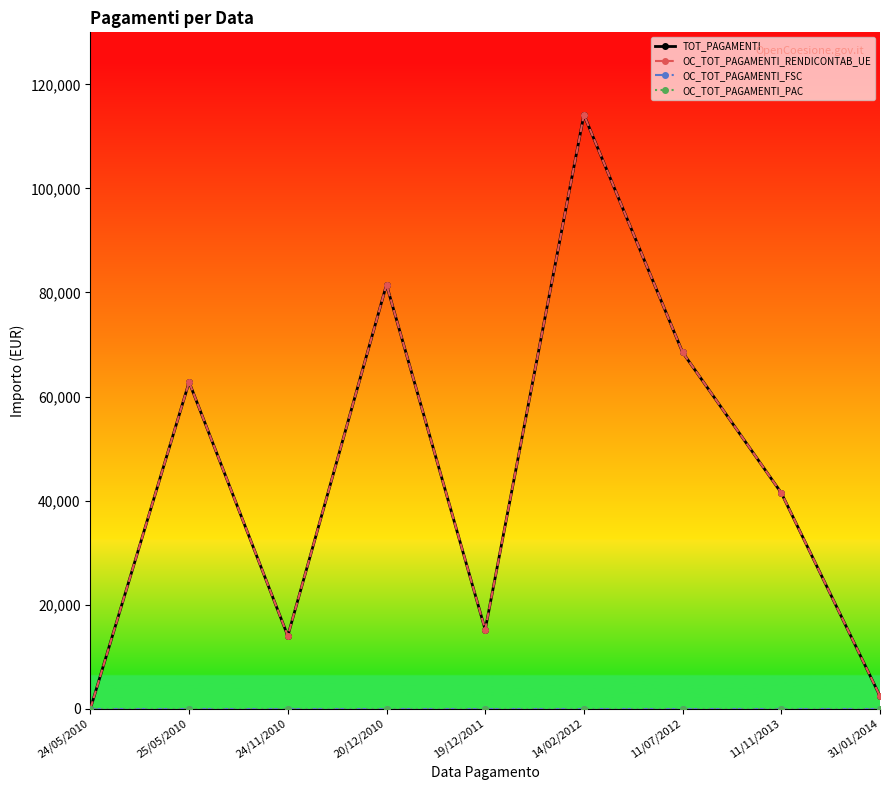

How many lines are shown in the chart?

4